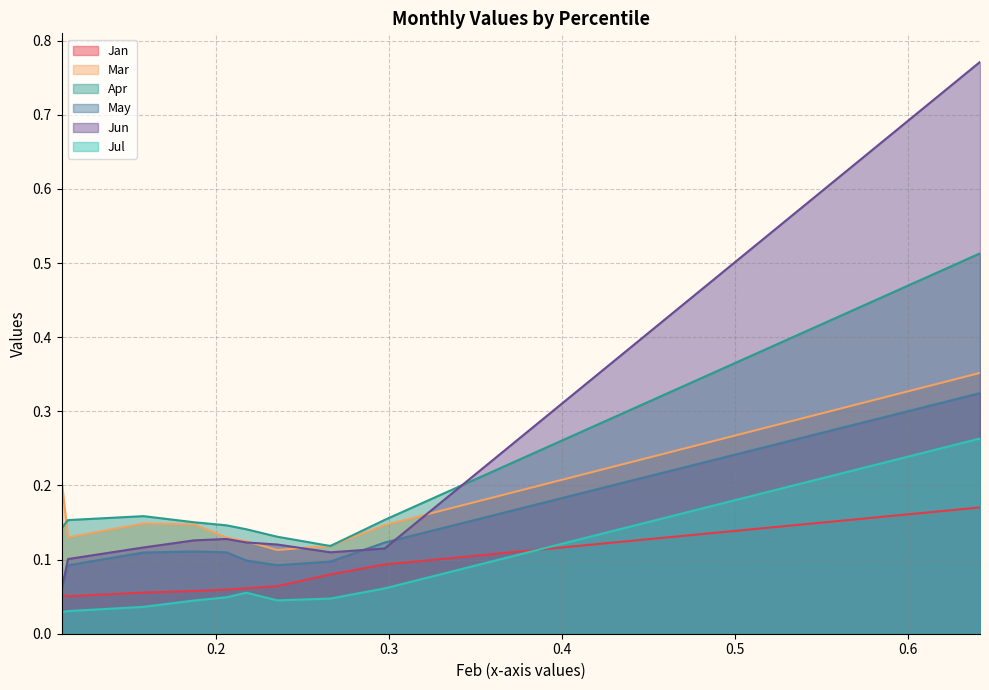

Between pct05 and pct75, which series saw the biggest shift?

Mar